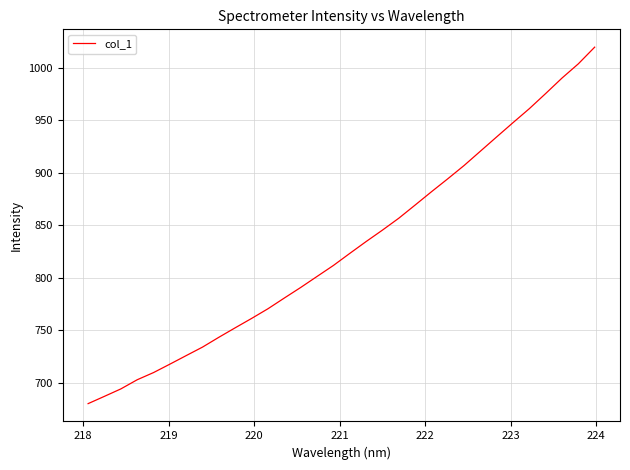

What is the difference between the maximum and minimum values?

339.1